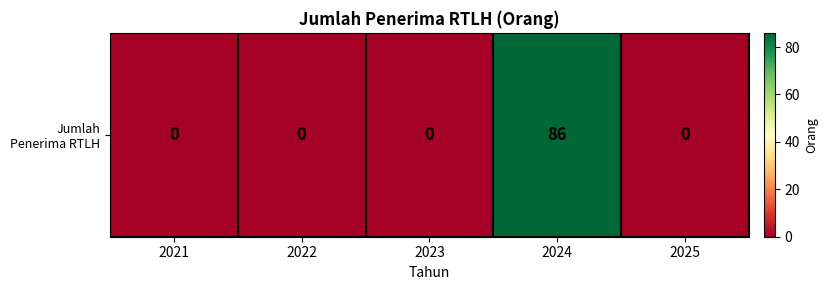

The value at 2023 is -34. True or false?

False